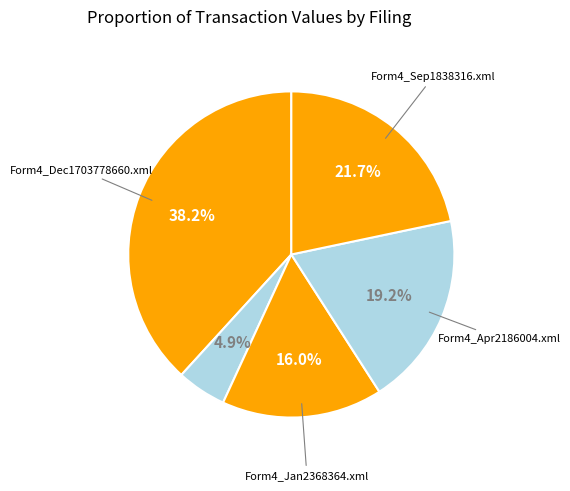

To the nearest percent, what is the average slice percentage?

20%